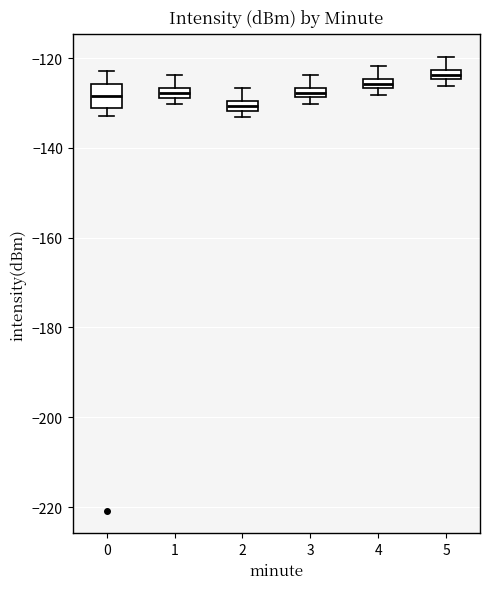

Where is the lower edge of the box at x = 1 on the y-axis? The values are not printed on the chart, so give them approximately, as read against the axis.

-128